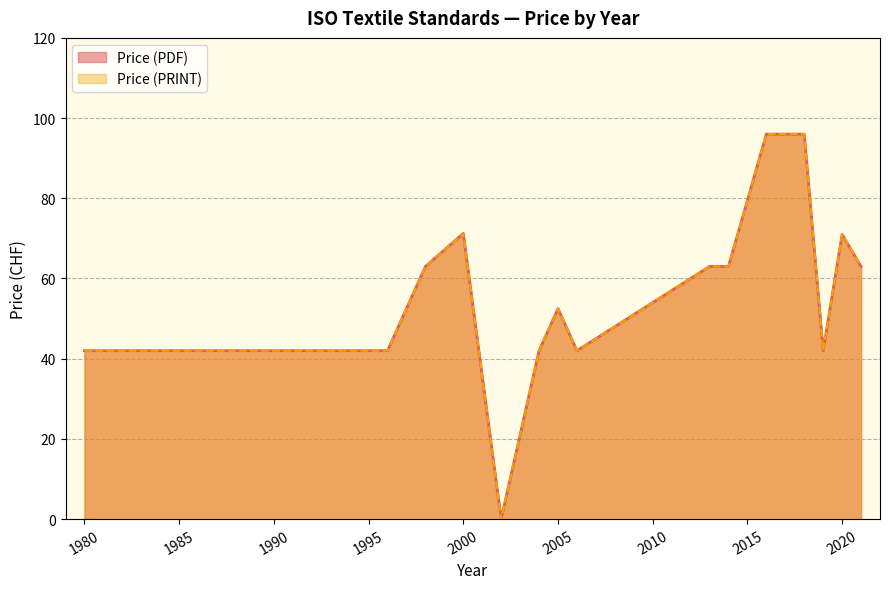

At 2020, list the series in order from largest to smallest.

Price (PDF), Price (PRINT)